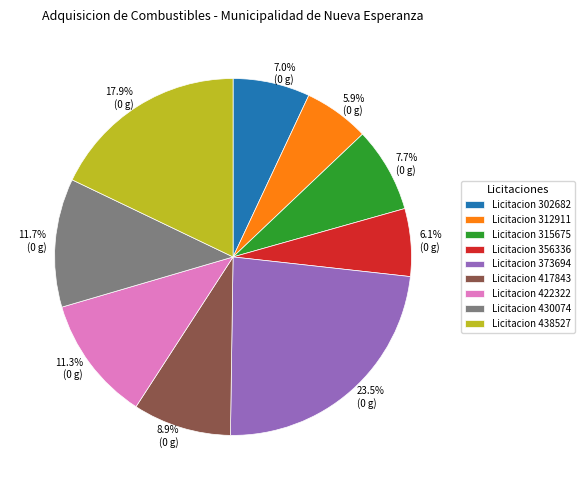

How many slices are in this pie chart?

9